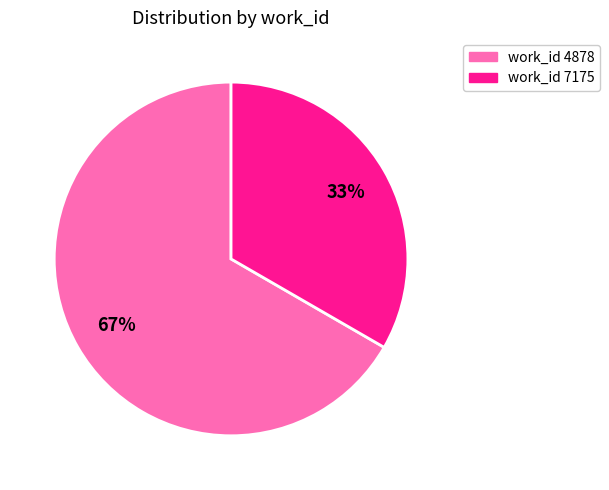

Is it true that work_id 7175 is 19% of the pie?

False